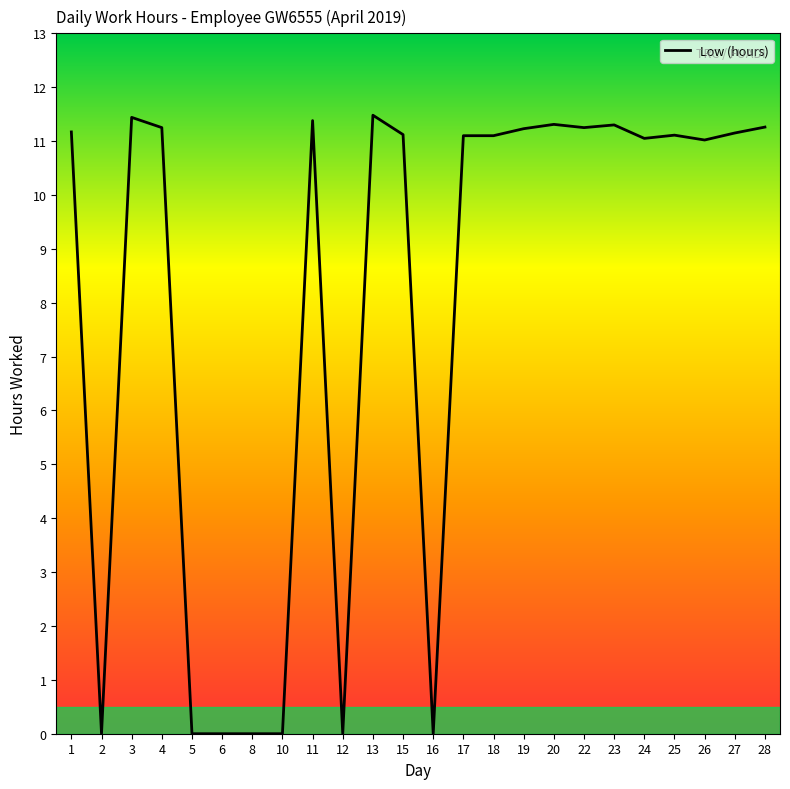

Where is the first local maximum?

3